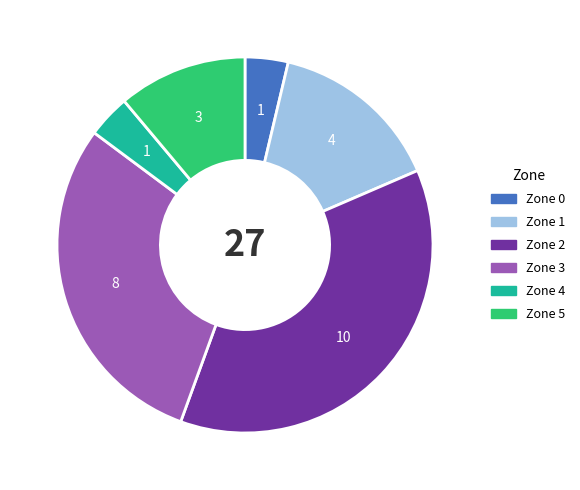

Which slice is the largest?

Zone 2